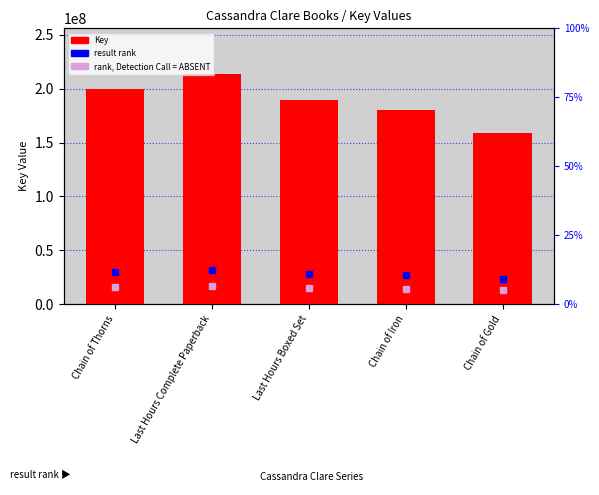

What is the label of the 3rd bar from the right?

Last Hours Boxed Set